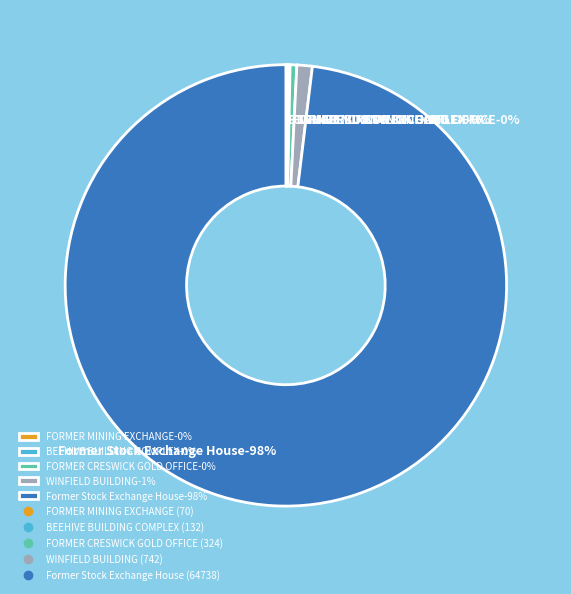

What is the change in value from FORMER MINING EXCHANGE to FORMER CRESWICK GOLD OFFICE?

+254